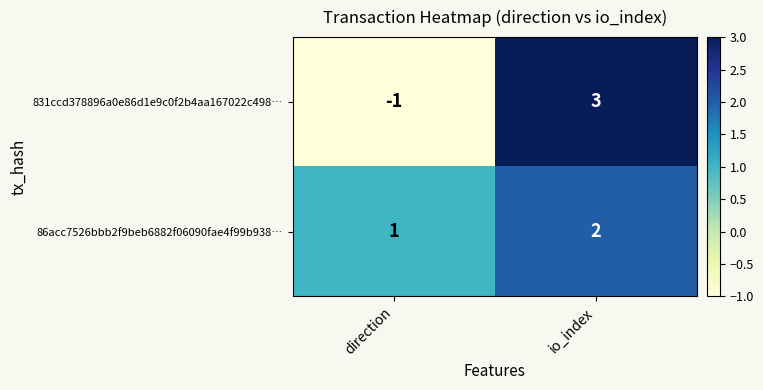

Where is 86acc7526bbb2f9beb6882f06090fae4f99b938… nearest to the value 1?

direction